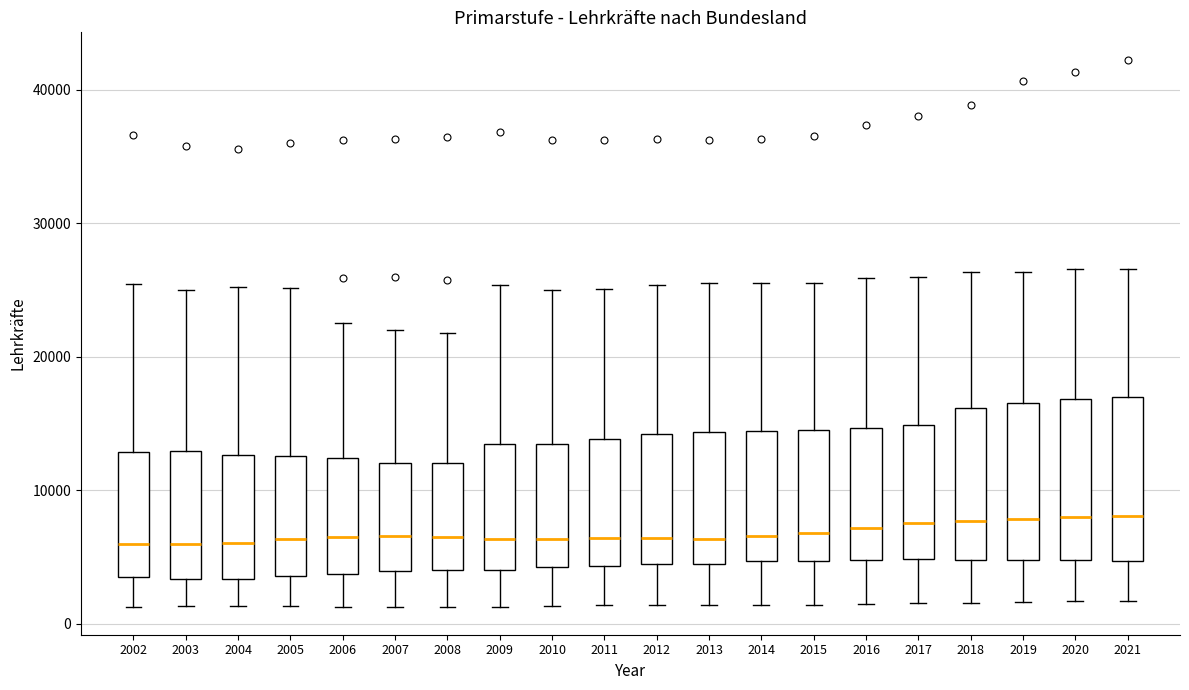

Reading left to right, read every box against the y-axis: the position of its median line, the range the box covers, and the ends of its whiskers. The values are not printed on the chart, so give them approximately, as read against the axis.

2002: median 6000, box 4000 to 13000, whiskers 1000 to 25000
2003: median 6000, box 3000 to 13000, whiskers 1000 to 25000
2004: median 6000, box 3000 to 13000, whiskers 1000 to 25000
2005: median 6000, box 4000 to 13000, whiskers 1000 to 25000
2006: median 7000, box 4000 to 12000, whiskers 1000 to 23000
2007: median 7000, box 4000 to 12000, whiskers 1000 to 22000
2008: median 7000, box 4000 to 12000, whiskers 1000 to 22000
2009: median 6000, box 4000 to 14000, whiskers 1000 to 25000
2010: median 6000, box 4000 to 13000, whiskers 1000 to 25000
2011: median 6000, box 4000 to 14000, whiskers 1000 to 25000
2012: median 6000, box 4000 to 14000, whiskers 1000 to 25000
2013: median 6000, box 5000 to 14000, whiskers 1000 to 26000
2014: median 7000, box 5000 to 14000, whiskers 1000 to 26000
2015: median 7000, box 5000 to 15000, whiskers 1000 to 26000
2016: median 7000, box 5000 to 15000, whiskers 1000 to 26000
2017: median 8000, box 5000 to 15000, whiskers 2000 to 26000
2018: median 8000, box 5000 to 16000, whiskers 2000 to 26000
2019: median 8000, box 5000 to 17000, whiskers 2000 to 26000
2020: median 8000, box 5000 to 17000, whiskers 2000 to 27000
2021: median 8000, box 5000 to 17000, whiskers 2000 to 27000